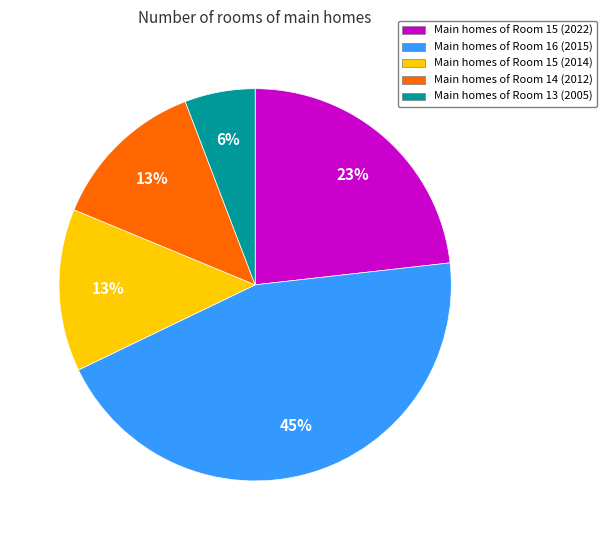

Combined, do Main homes of Room 14 (2012) and Main homes of Room 15 (2022) account for over 50%?

No